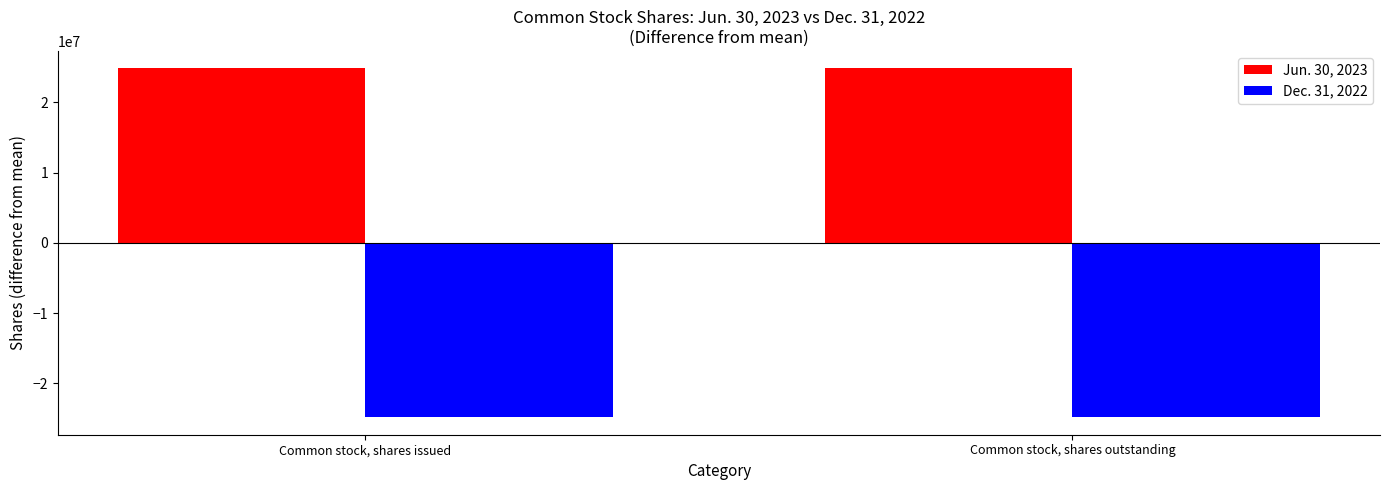

What position from the left is Common stock, shares issued?

1